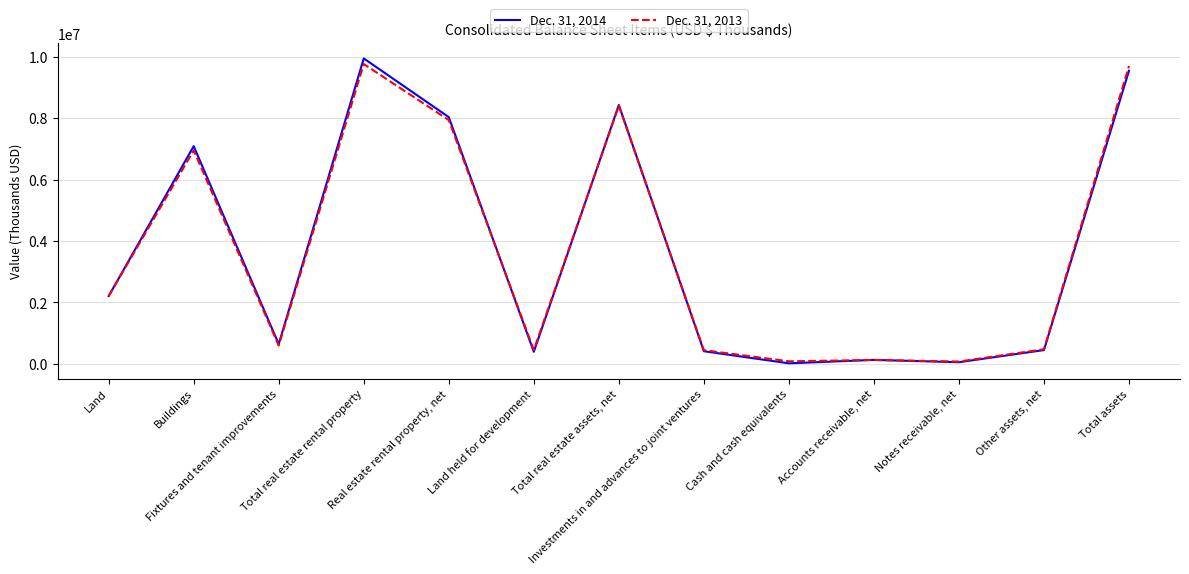

What are all the series names shown in the legend?

Dec. 31, 2014, Dec. 31, 2013